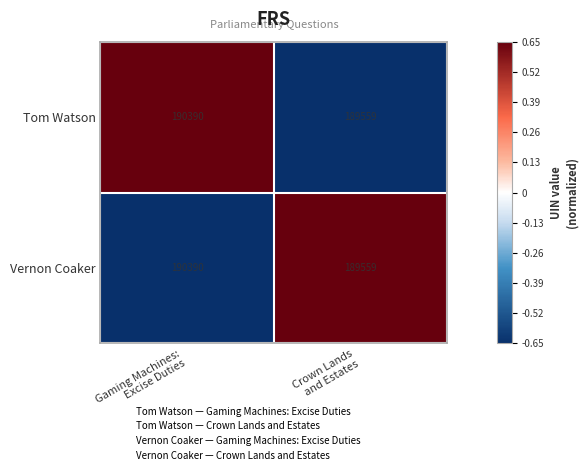

How many distinct data groups are displayed?

2